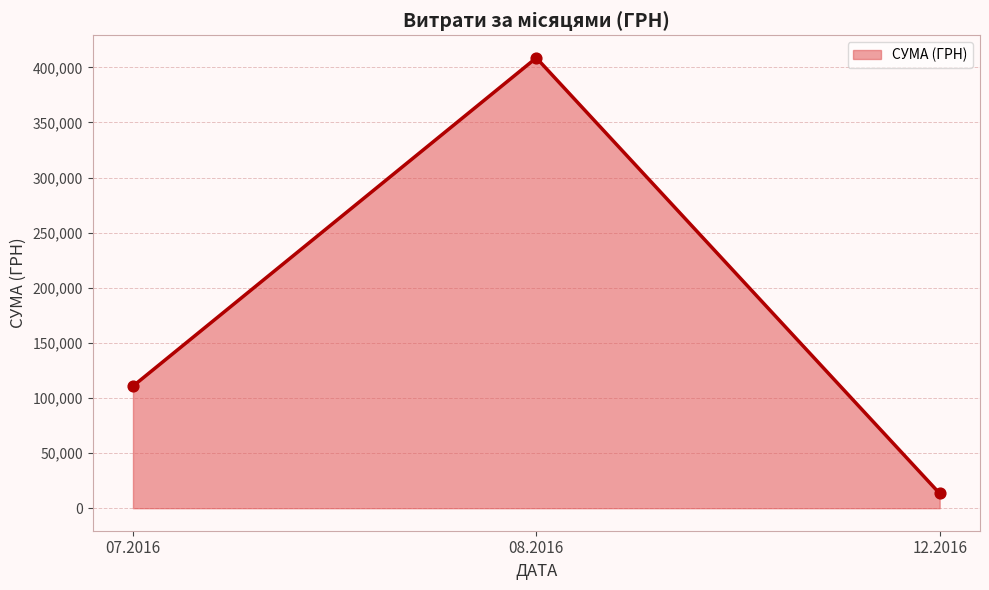

Approximately how many times larger is the value at 08.2016 compared to 07.2016?

3.7